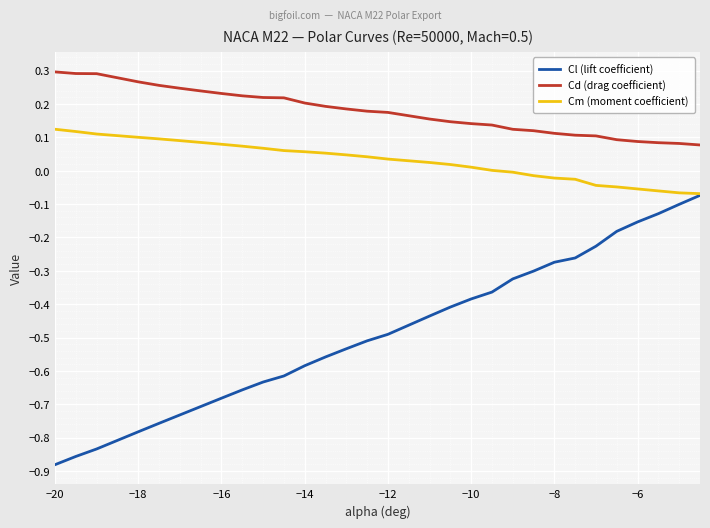

How many Cd (drag coefficient) values are between 0 and 1?

30